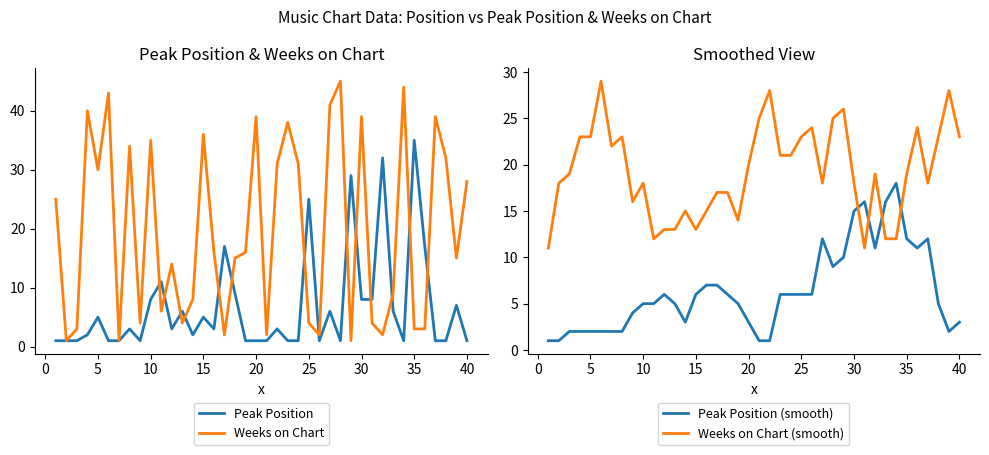

How many times do Weeks on Chart and Peak Position cross each other?

14